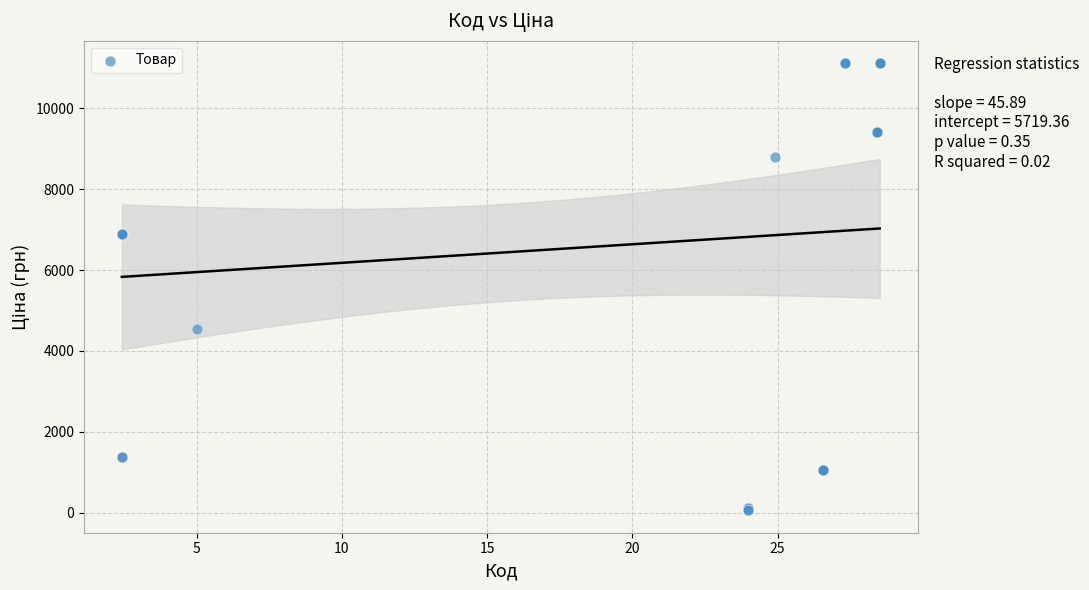

What Y value in the scatter plot is closest to 5585?

4531.4